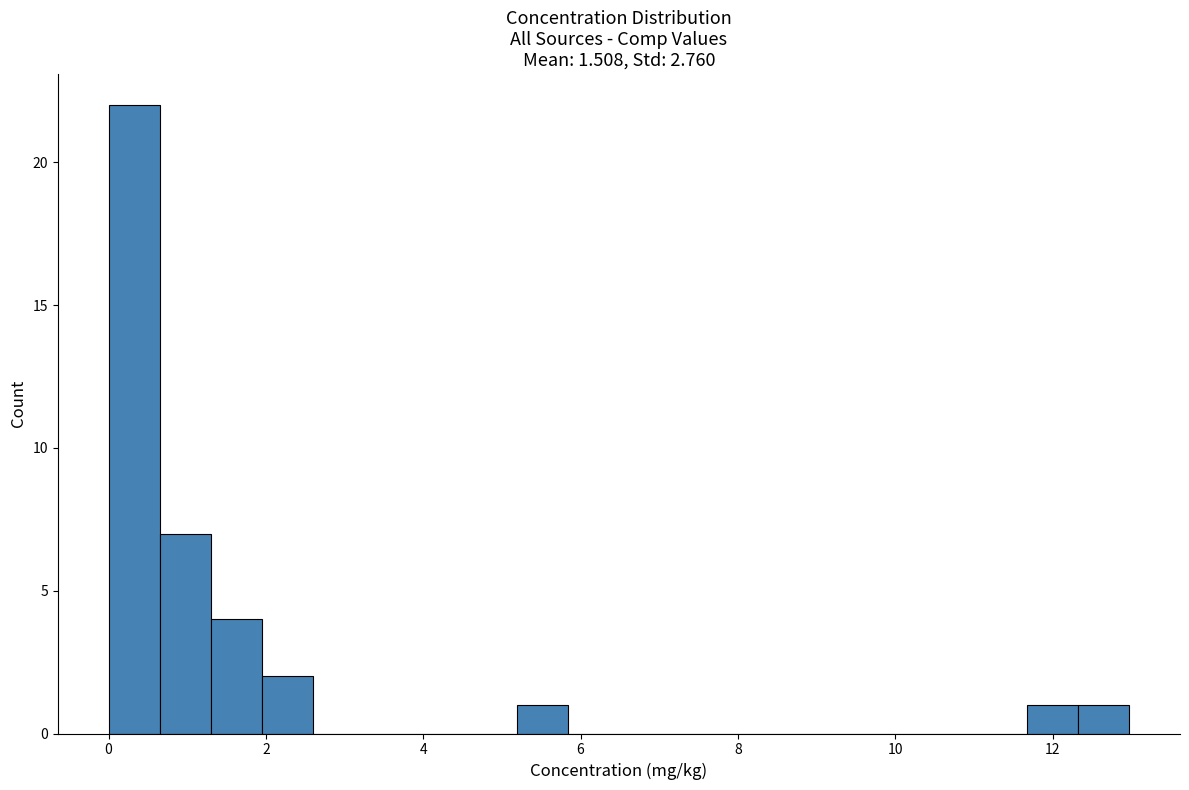

Read against the x-axis, roughly where is the centre of the tallest bar?

0.4